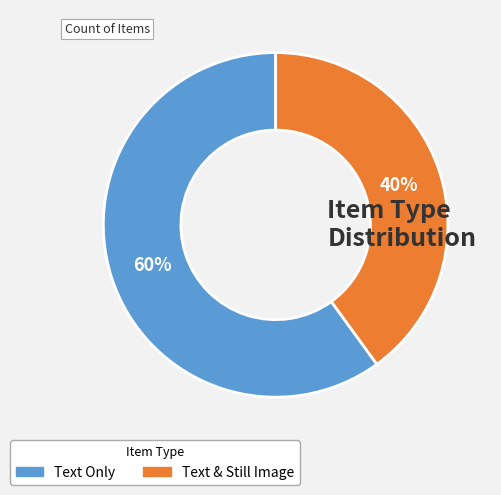

Is there a majority slice in this chart?

Yes